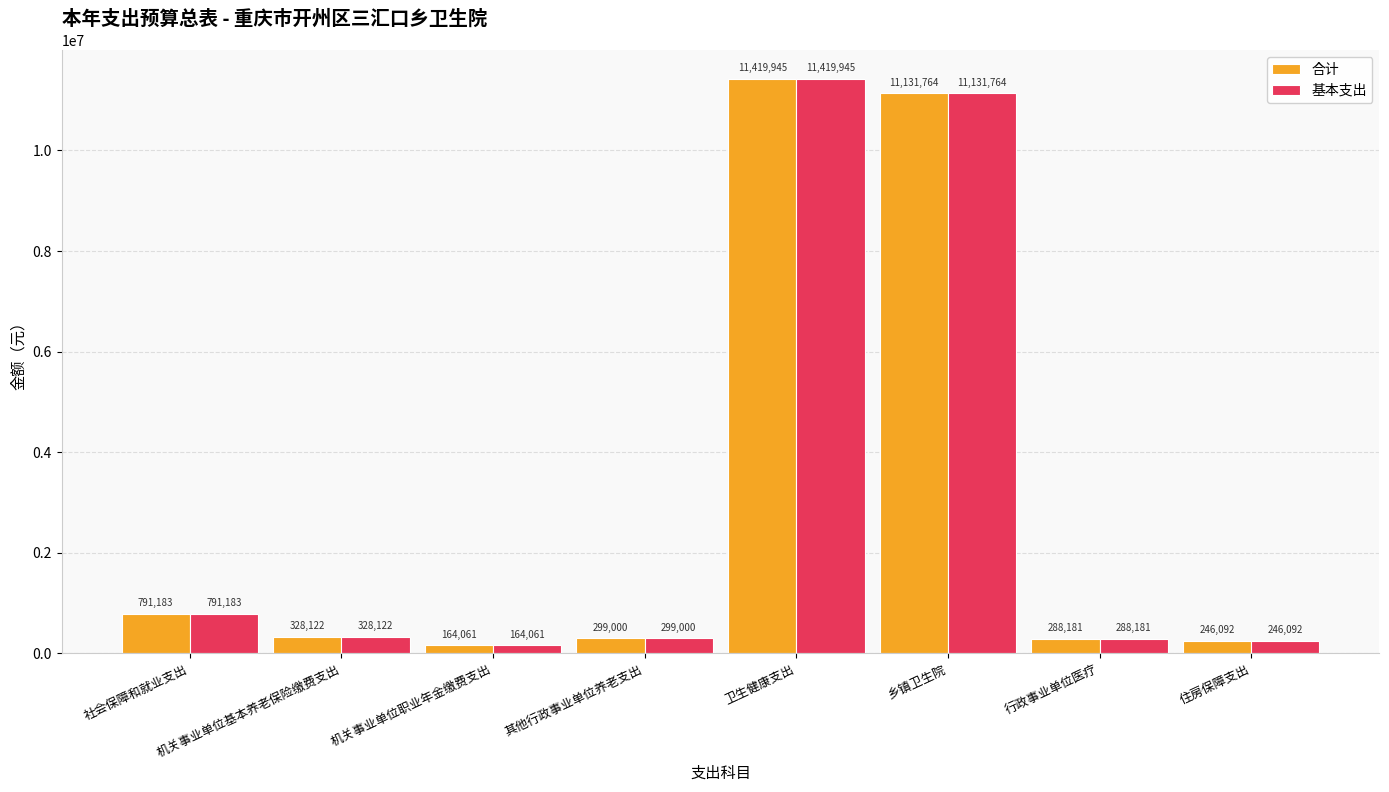

Is it true that 合计 equals 246091.7 at 住房保障支出?

True